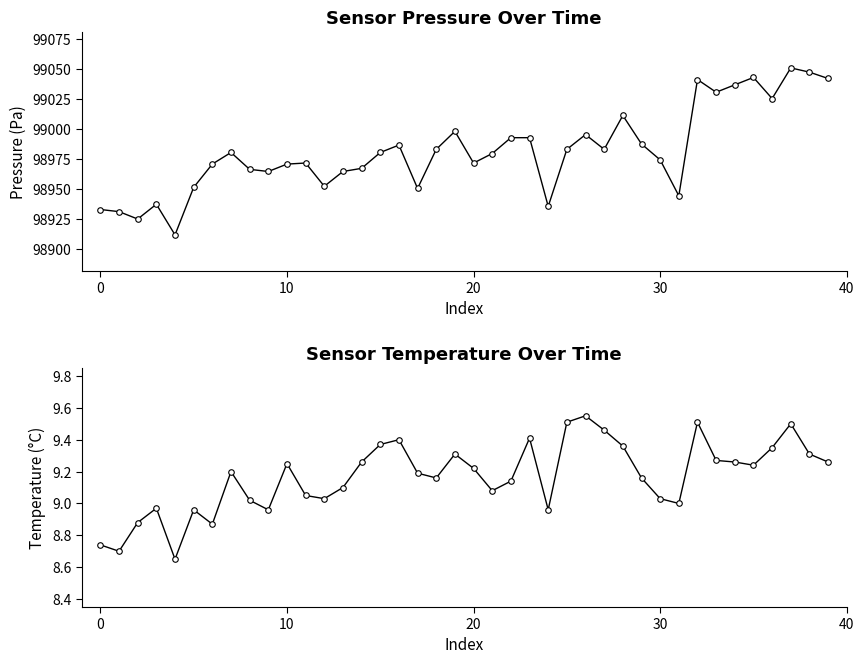

Which series has the largest total across all categories?

pressure